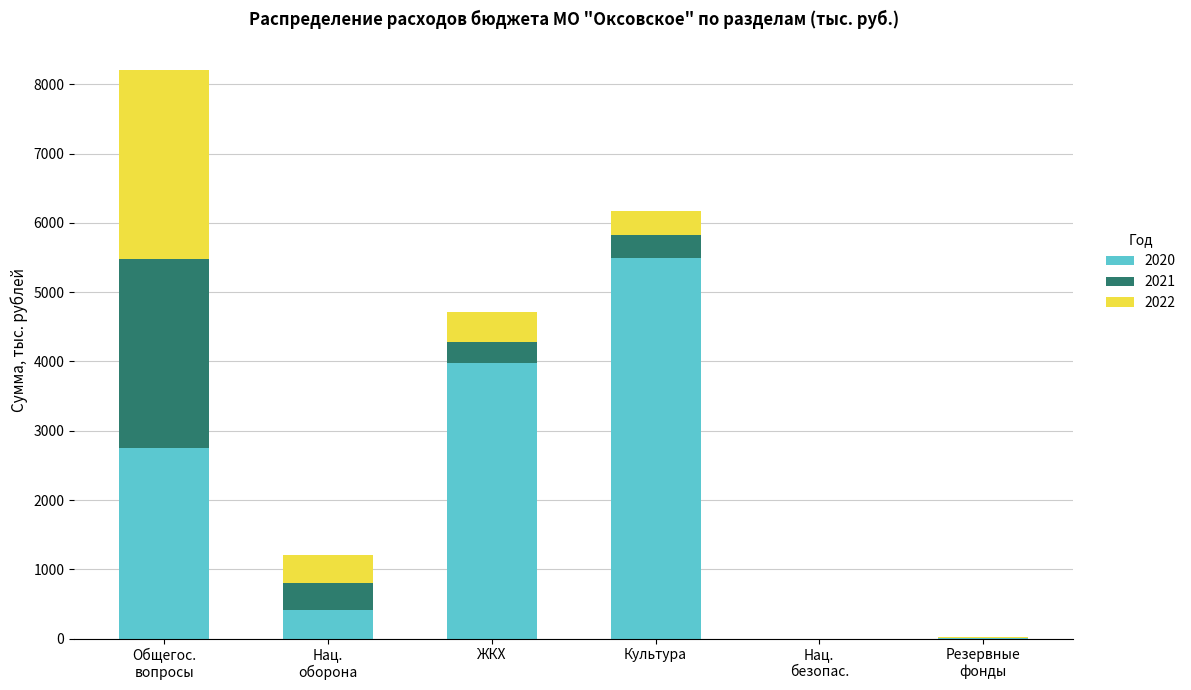

What are all the series names shown in the legend?

2020, 2021, 2022